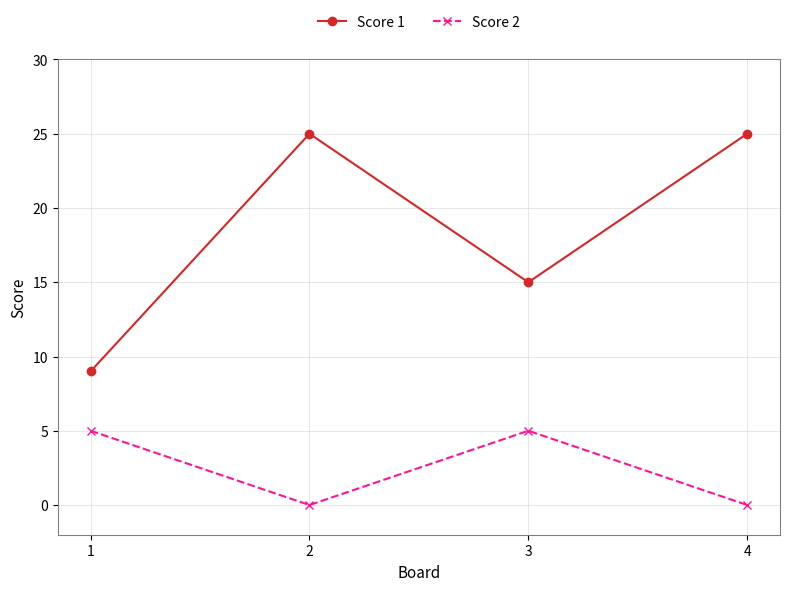

How many lines are shown in the chart?

2